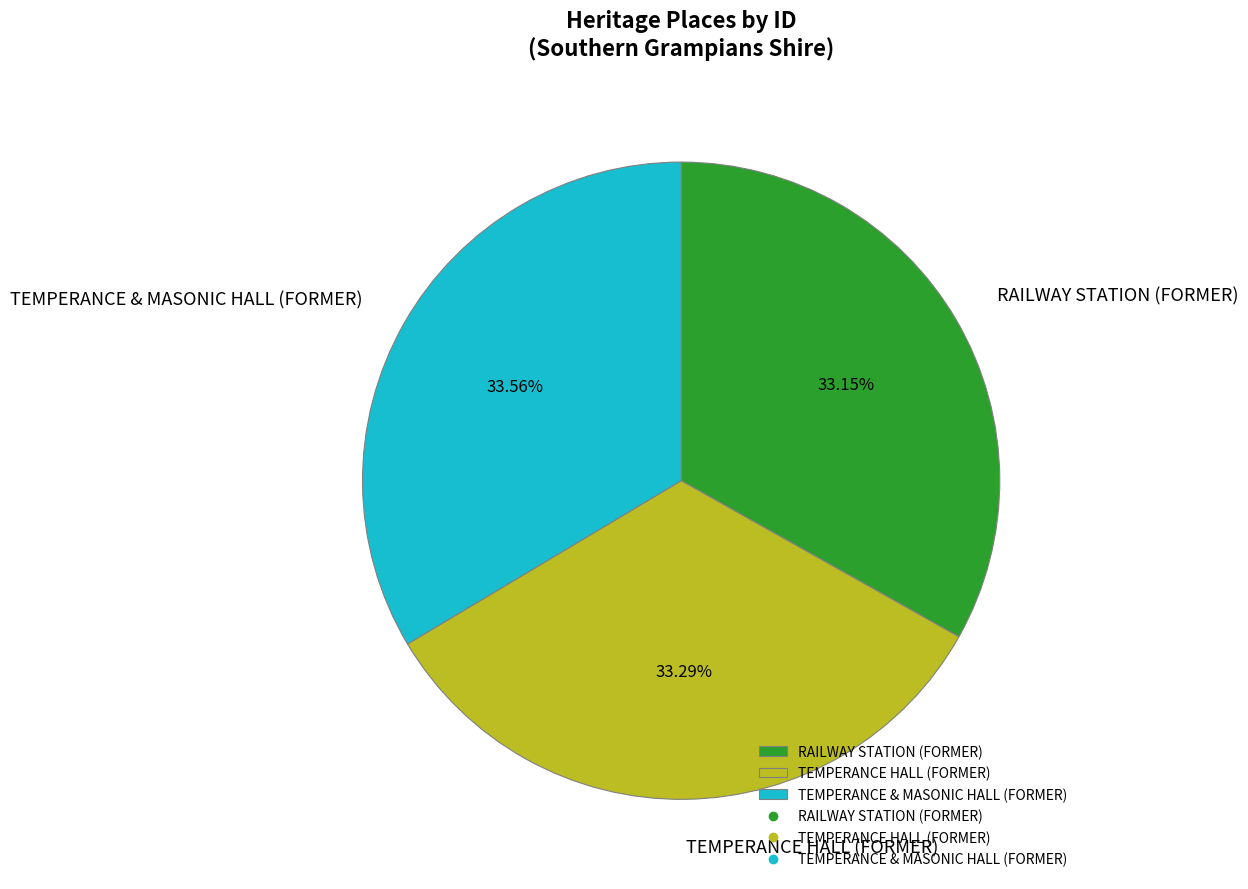

Combined, do RAILWAY STATION (FORMER) and TEMPERANCE & MASONIC HALL (FORMER) account for over 50%?

Yes